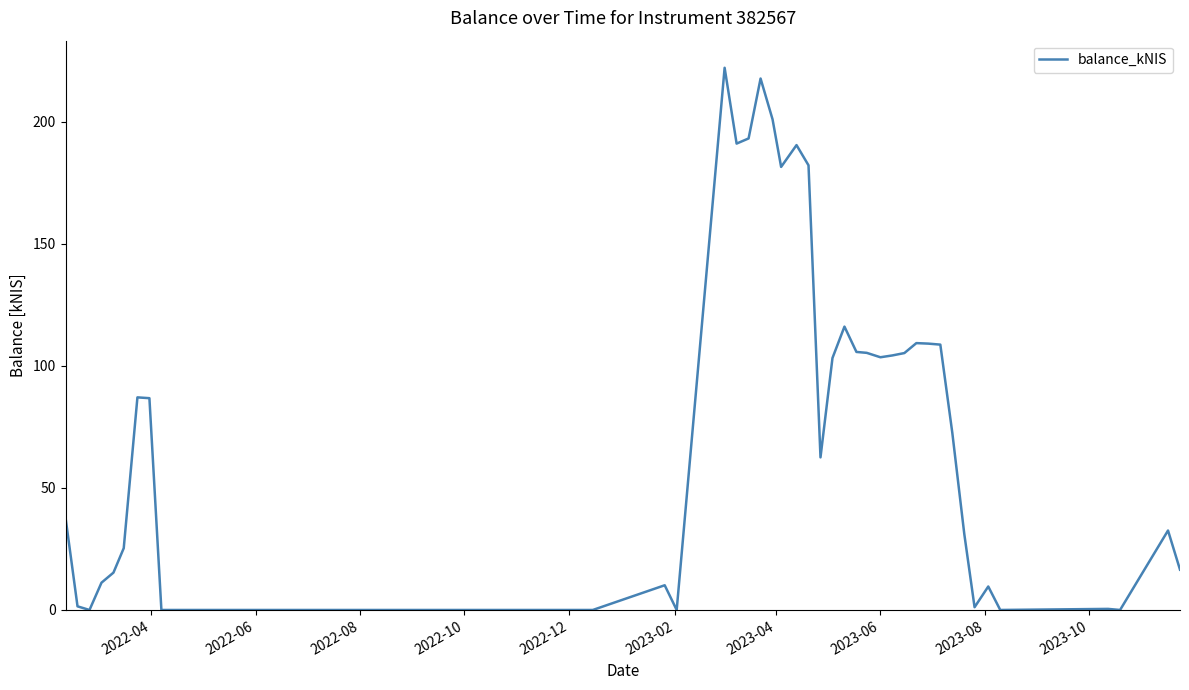

What is the maximum value shown in the chart?

222.2